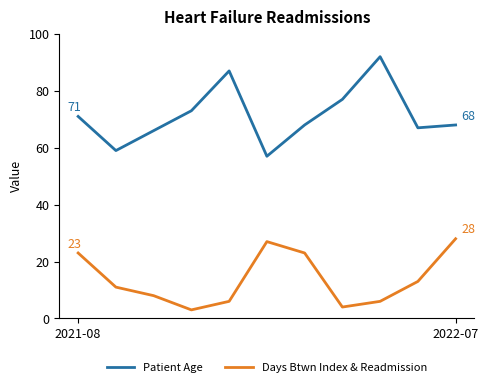

Rank the series by their maximum value, from lowest to highest.

Days Btwn Index & Readmission, Patient Age